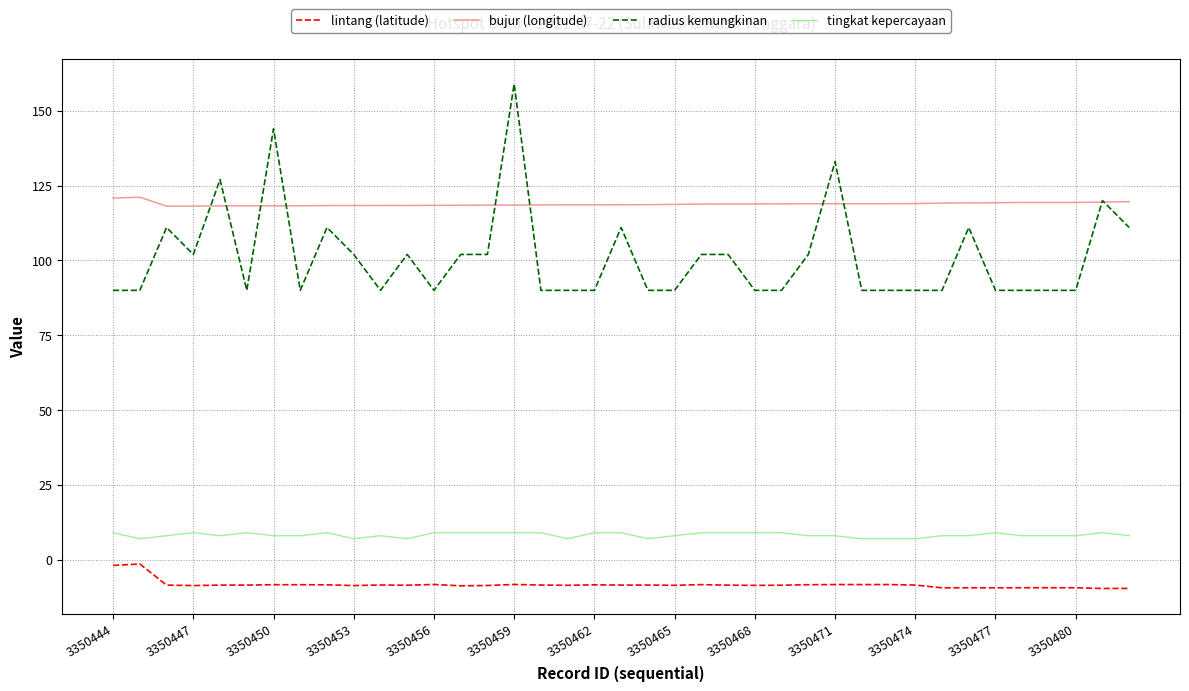

True or false: radius kemungkinan and lintang (latitude) cross at least once.

False